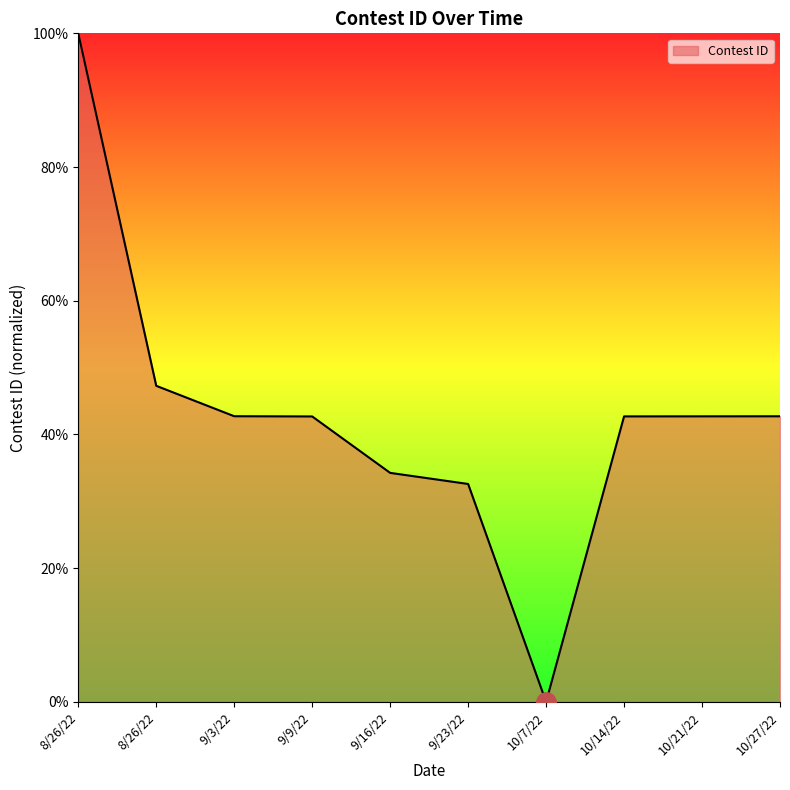

What is the difference between the maximum and second lowest values?

67.4